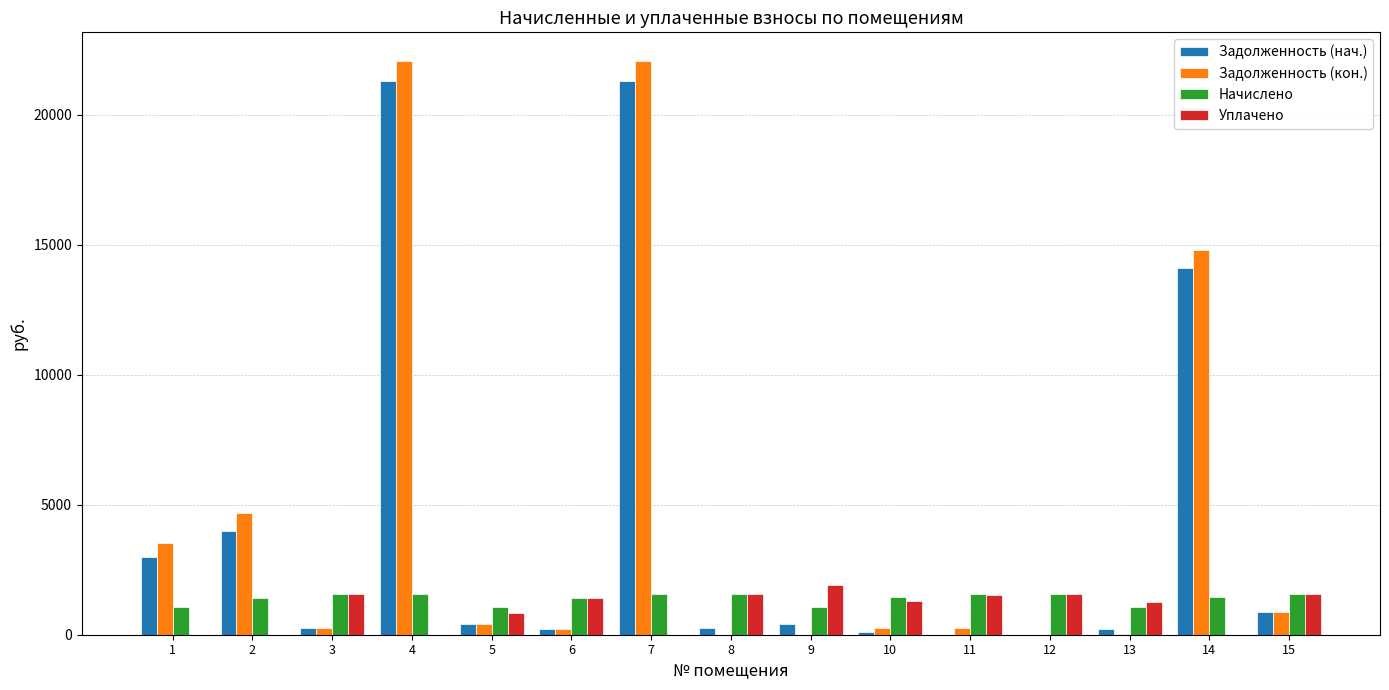

Are the bars grouped side by side (vs. stacked)?

Yes